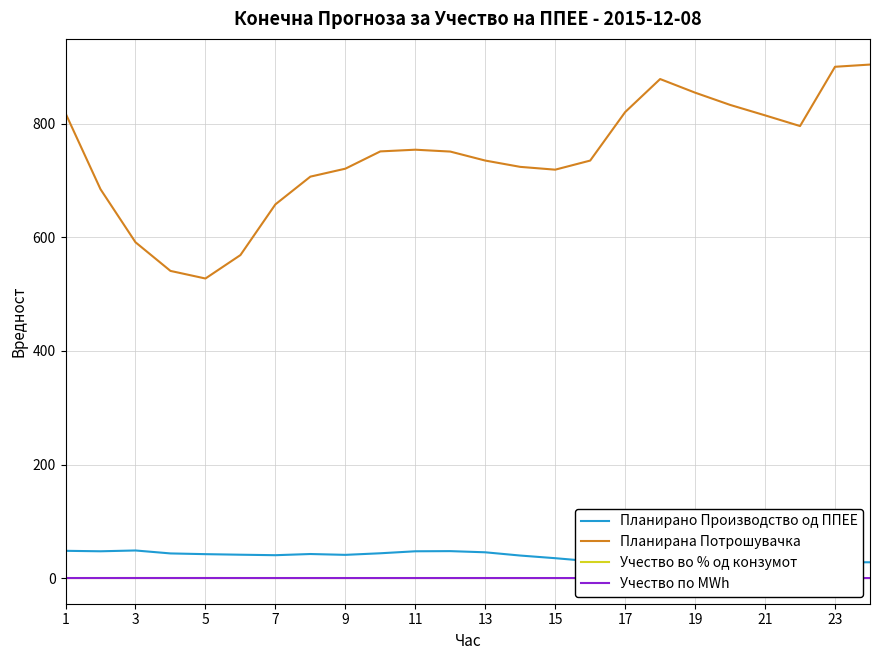

True or false: Учество во % од конзумот and Планирано Производство од ППЕЕ cross at least once.

False